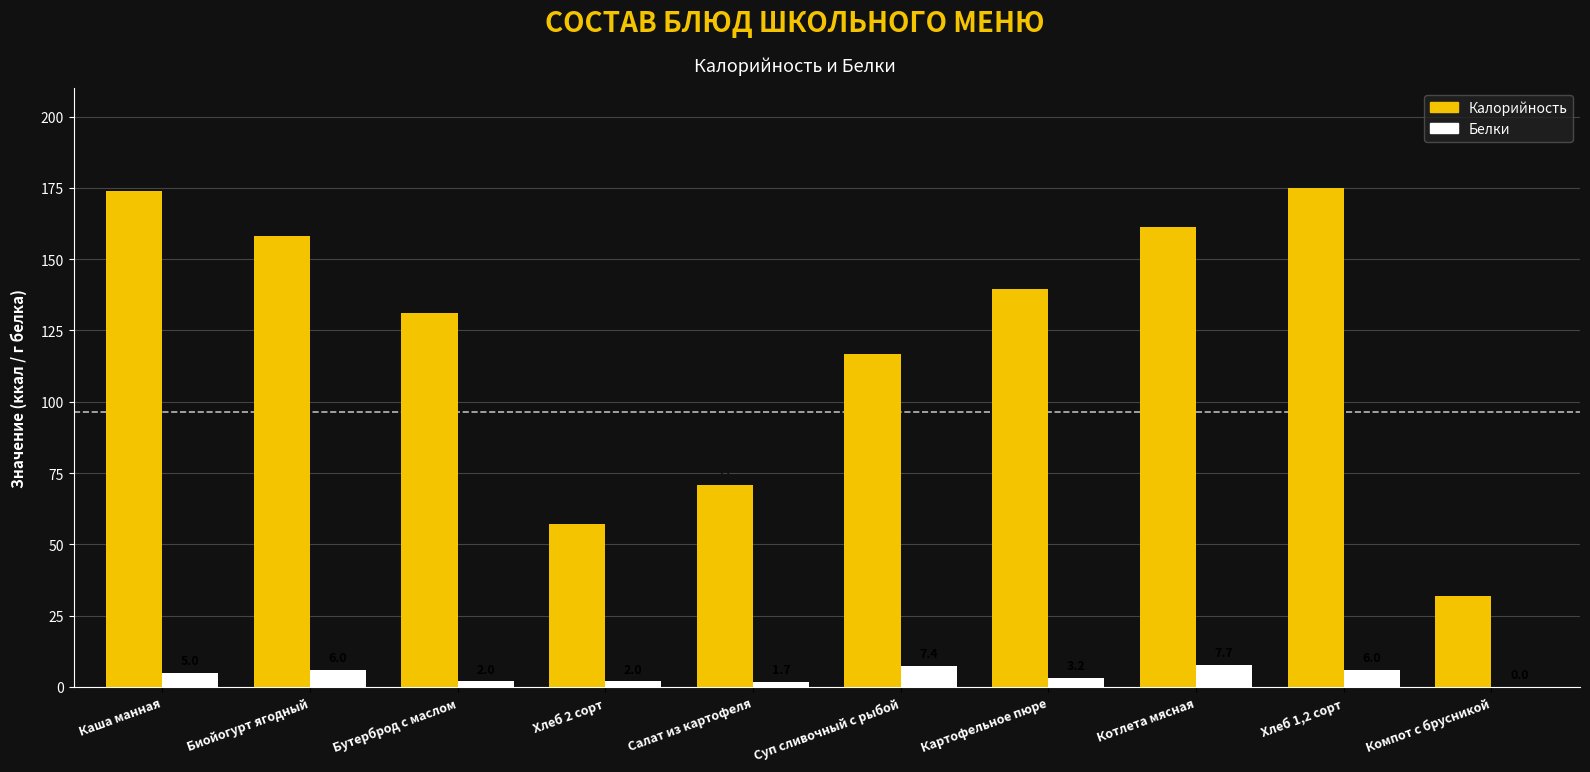

Which series has the largest total across all categories?

Калорийность